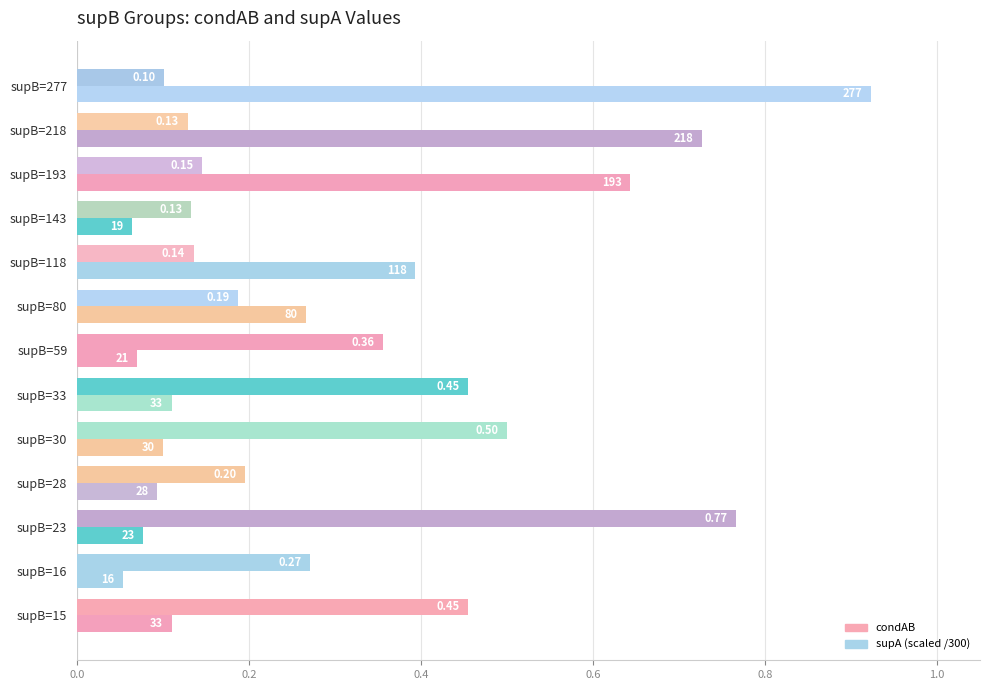

What is the value of the condAB bar at the 9th from the left?

0.1